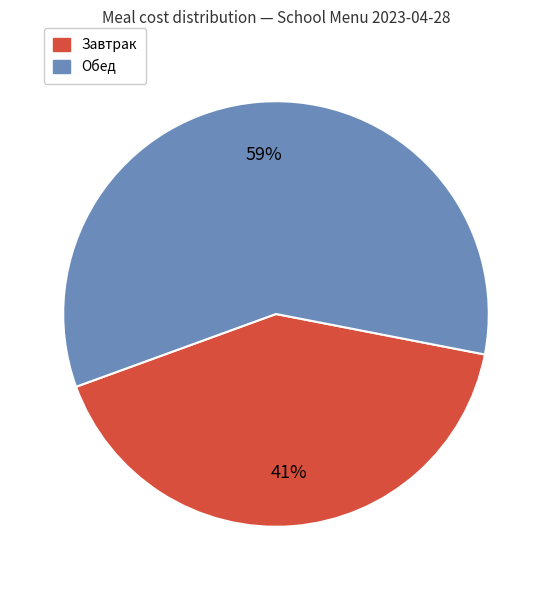

To the nearest percent, what is the average slice percentage?

50%